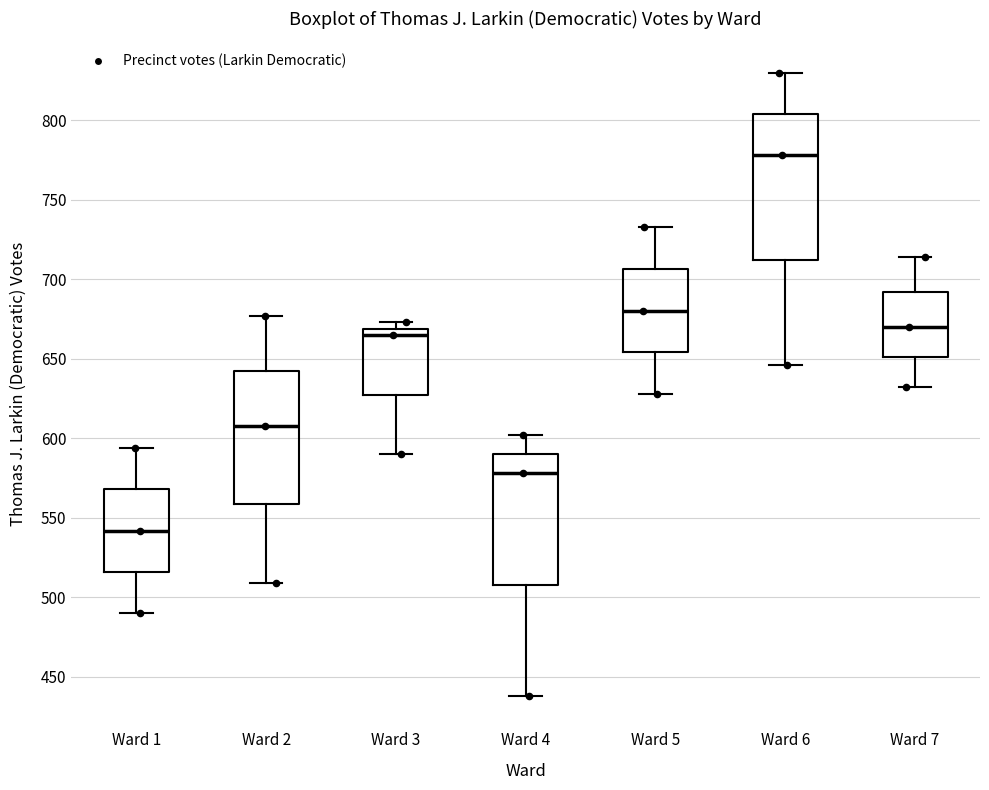

Which box has the lowest median line?

Ward 1